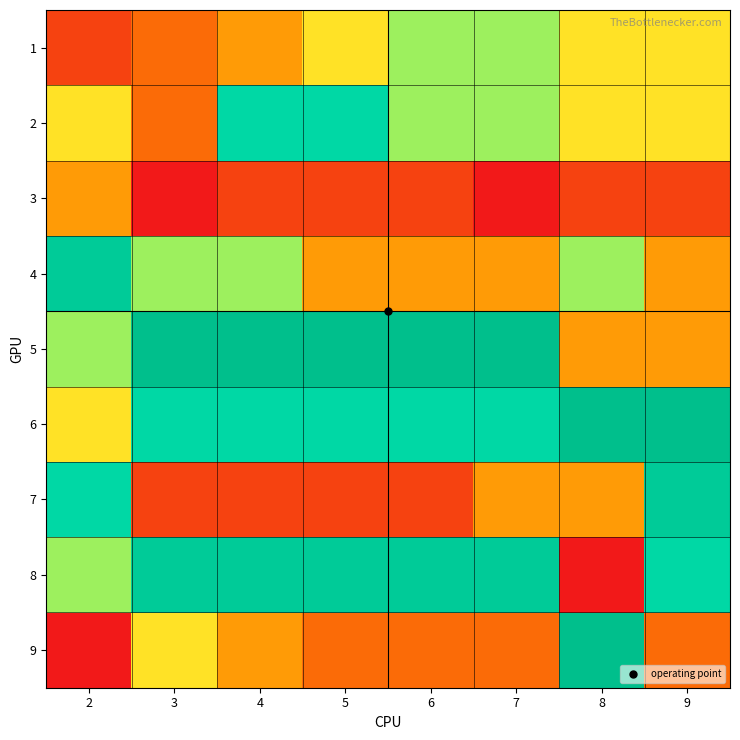

Rank the series by their maximum value, from lowest to highest.

3, 1, 2, 4, 7, 8, 5, 6, 9